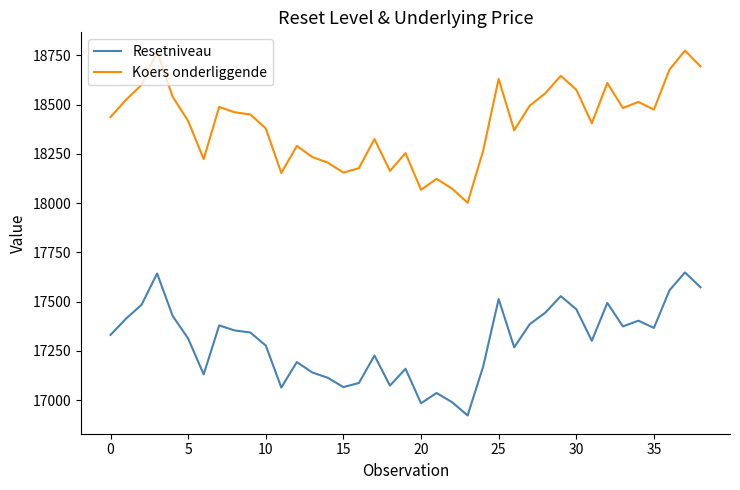

What is the difference between the maximum and second lowest values in the Koers onderliggende series?

706.8